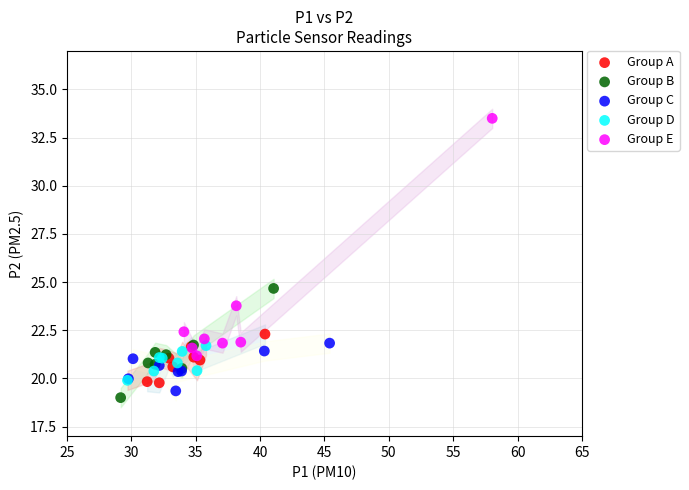

Which series reaches the maximum Y coordinate?

Group E